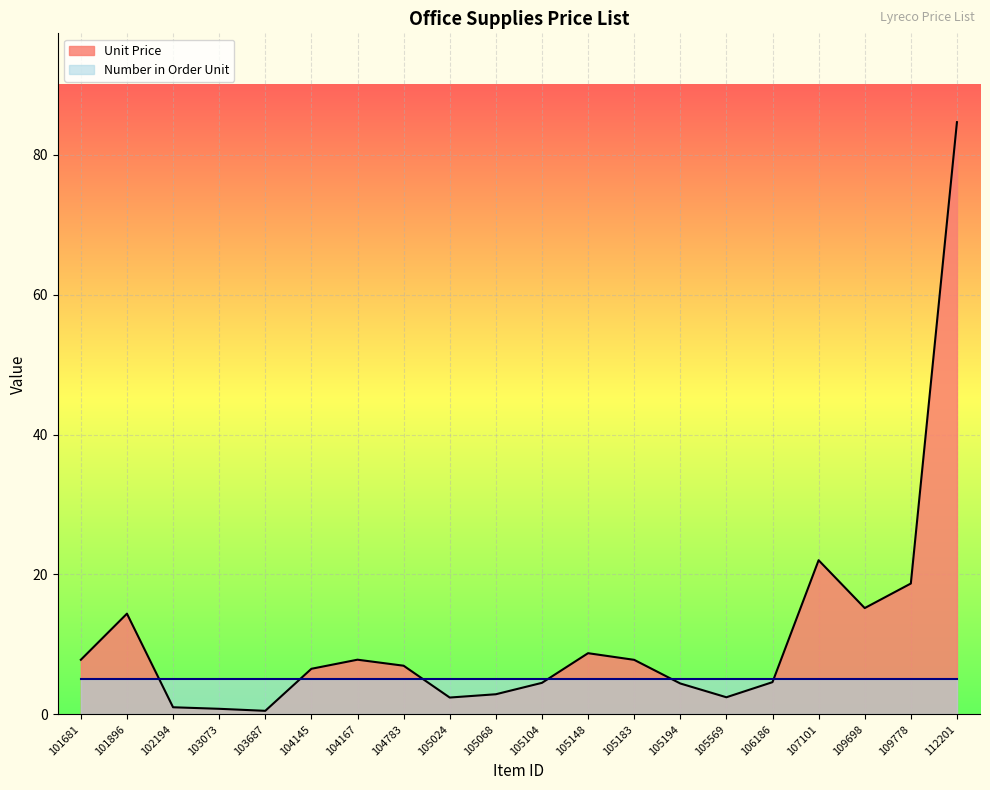

List the labels in order of value, smallest first.

103687, 103073, 102194, 105024, 105569, 105068, 105194, 105104, 106186, 104145, 104783, 105183, 101681, 104167, 105148, 101896, 109698, 109778, 107101, 112201